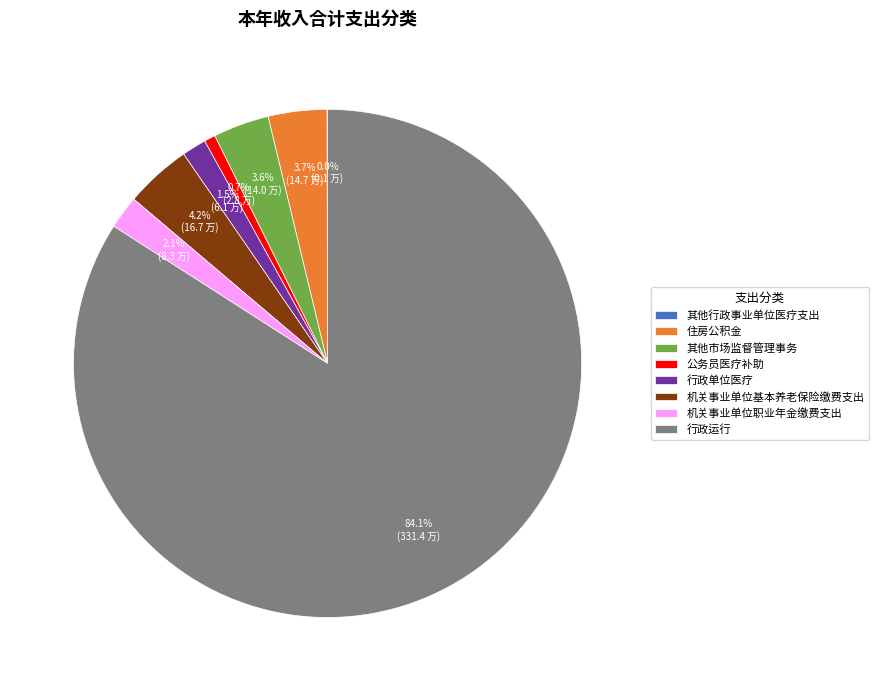

To the nearest percent, what is the difference between the largest and smallest slice percentages?

84%